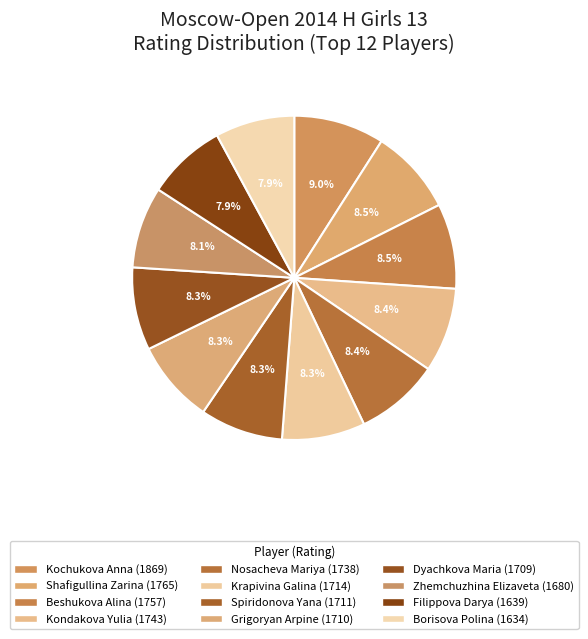

How many slices are in this pie chart?

12